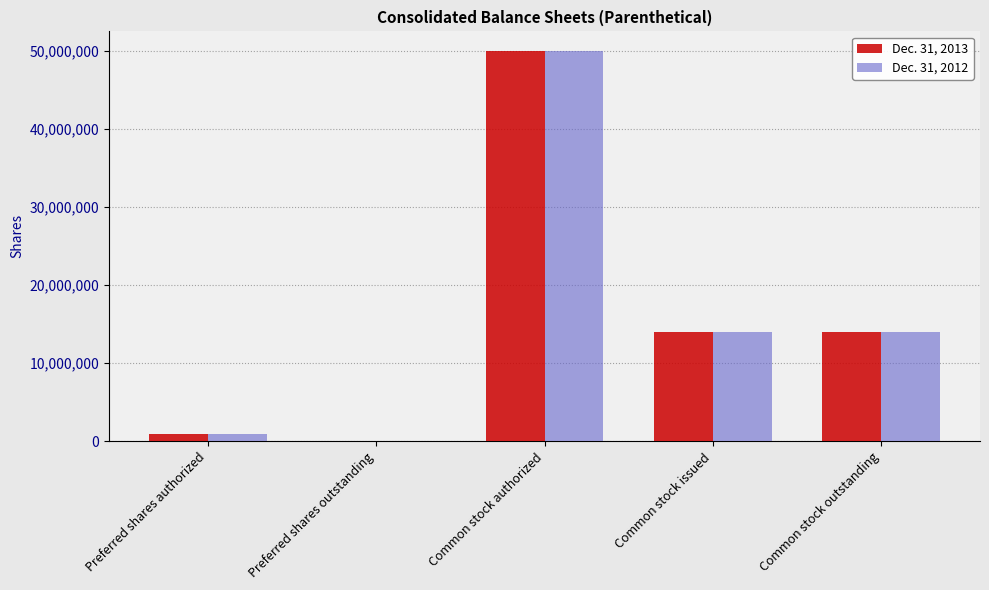

The Dec. 31, 2013 series shows 13970339 at Common stock issued. True or false?

True